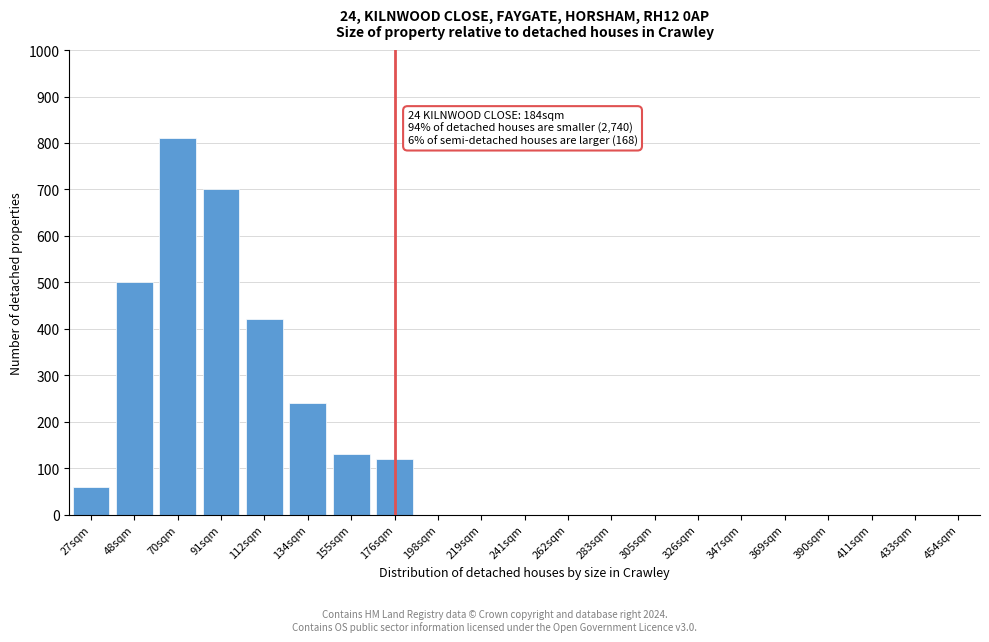

Reading left to right, list all the values displayed in this chart.

27sqm=60	48sqm=500	70sqm=810	91sqm=700	112sqm=420	134sqm=240	155sqm=130	176sqm=120	198sqm=0	219sqm=0	241sqm=0	262sqm=0	283sqm=0	305sqm=0	326sqm=0	347sqm=0	369sqm=0	390sqm=0	411sqm=0	433sqm=0	454sqm=0